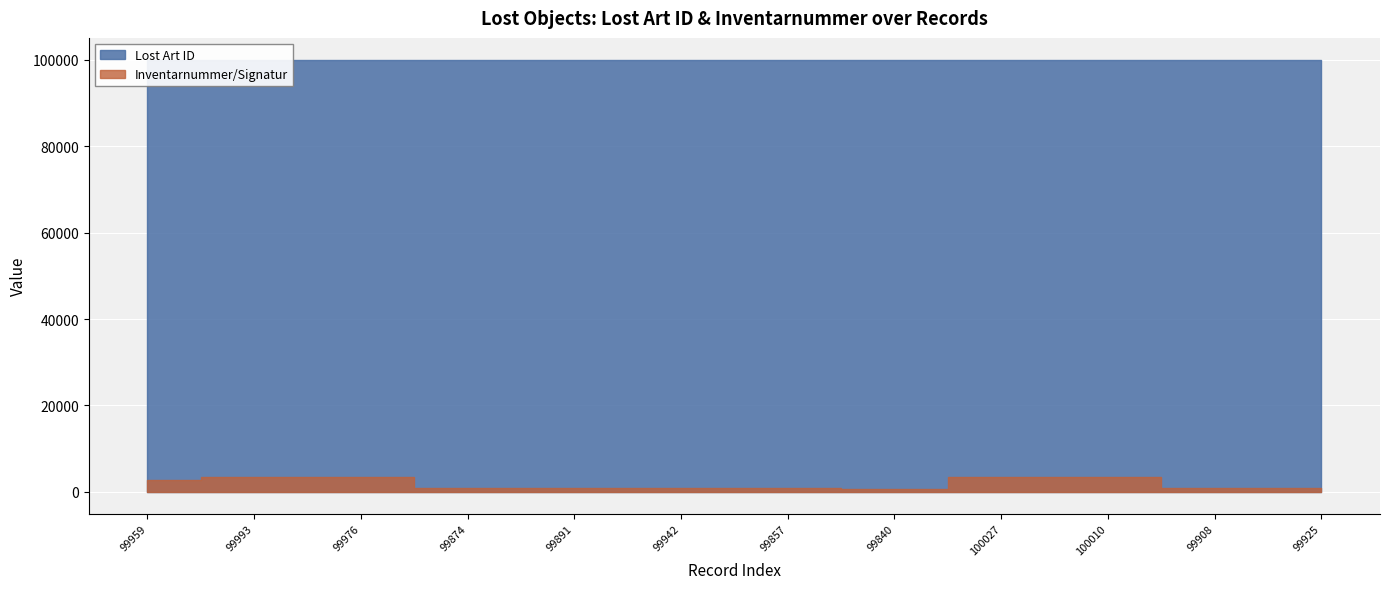

What is the label of the 9th point from the left?

100027